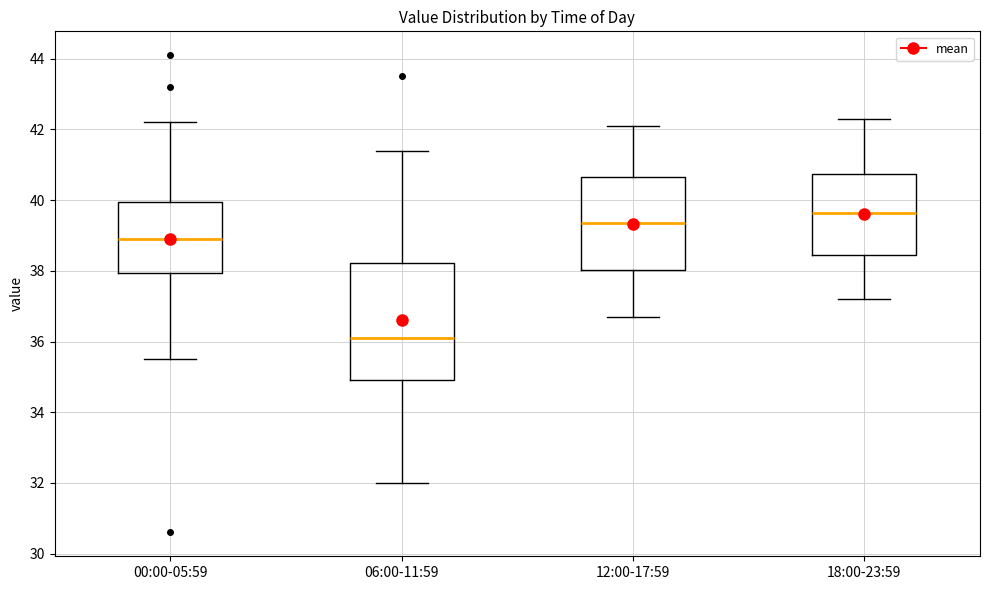

Reading left to right, transcribe this box plot: for each box, give where its median line is, the range the box spans, and where its two whiskers end, as read against the y-axis. The values are not printed on the chart, so give them approximately, as read against the axis.

00:00-05:59: median 39.0, box 38.0 to 40.0, whiskers 35.6 to 42.2
06:00-11:59: median 36.2, box 35.0 to 38.2, whiskers 32.0 to 41.4
12:00-17:59: median 39.4, box 38.0 to 40.6, whiskers 36.8 to 42.2
18:00-23:59: median 39.6, box 38.4 to 40.8, whiskers 37.2 to 42.4